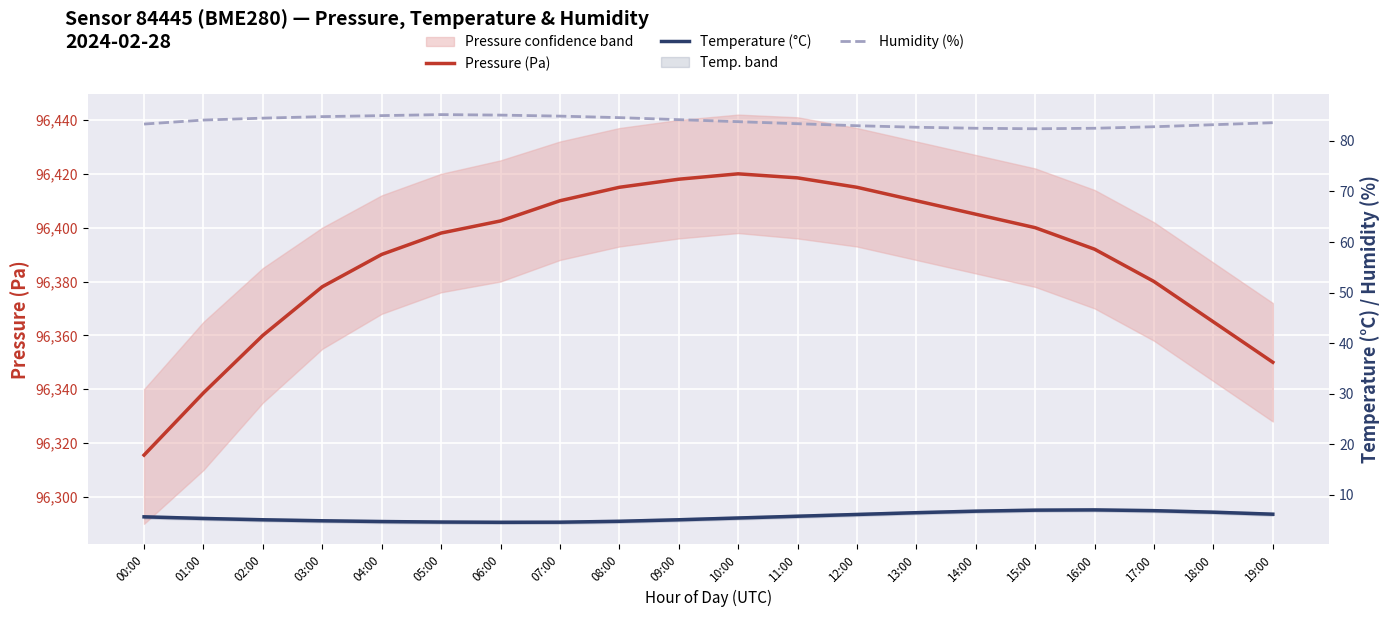

What is the average value of the Pressure (Pa) series?

96389.1